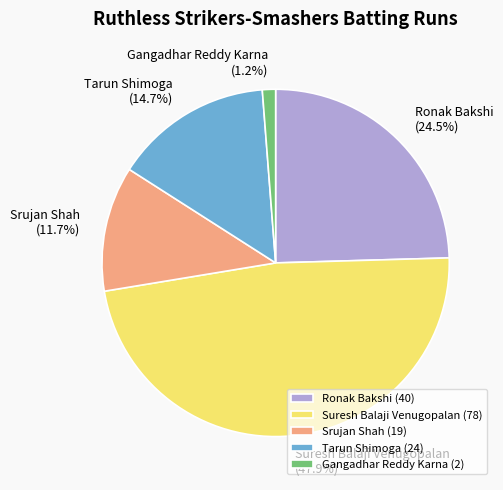

Which has a higher value, Suresh Balaji Venugopalan (47.9%) or Srujan Shah (11.7%)?

Suresh Balaji Venugopalan (47.9%)